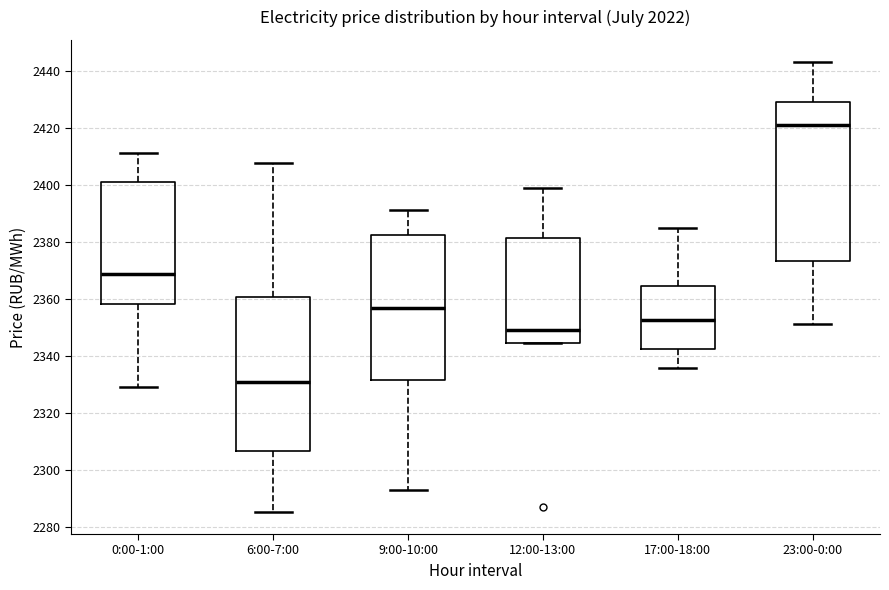

Reading left to right, transcribe this box plot: for each box, give where its median line is, the range the box spans, and where its two whiskers end, as read against the y-axis. The values are not printed on the chart, so give them approximately, as read against the axis.

0:00-1:00: median 2368, box 2358 to 2402, whiskers 2330 to 2412
6:00-7:00: median 2332, box 2306 to 2360, whiskers 2286 to 2408
9:00-10:00: median 2358, box 2332 to 2382, whiskers 2292 to 2392
12:00-13:00: median 2350, box 2344 to 2382, whiskers 2344 to 2400
17:00-18:00: median 2352, box 2342 to 2364, whiskers 2336 to 2386
23:00-0:00: median 2422, box 2374 to 2430, whiskers 2352 to 2444